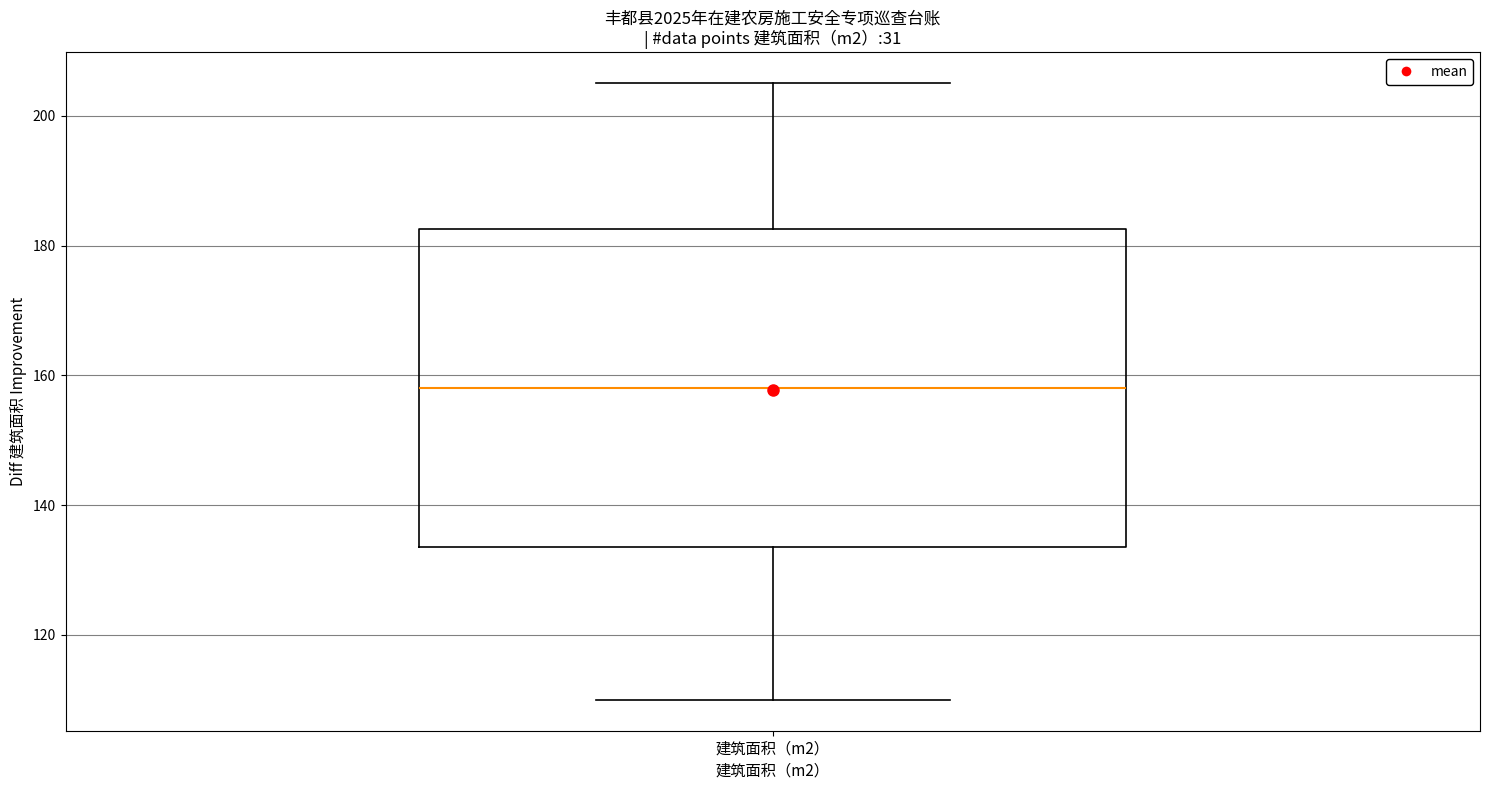

Where does the upper whisker of the box for 建筑面积（m2） end on the y-axis? The values are not printed on the chart, so give them approximately, as read against the axis.

206